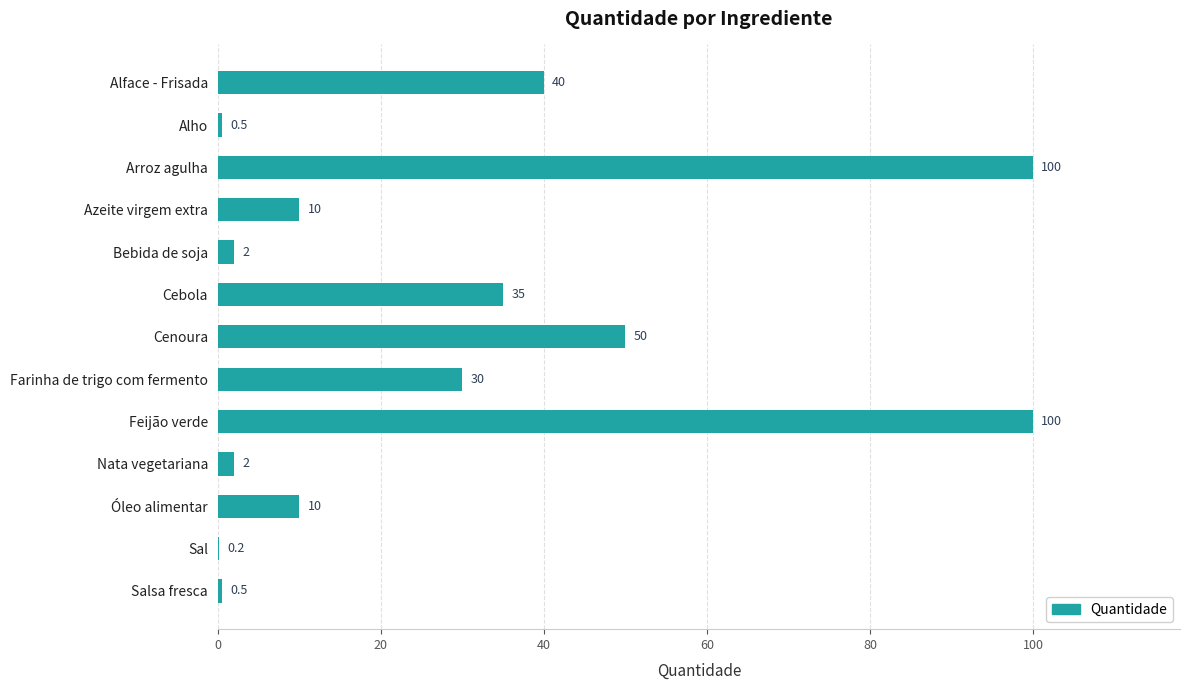

Which has a higher value, Arroz agulha or Azeite virgem extra?

Arroz agulha